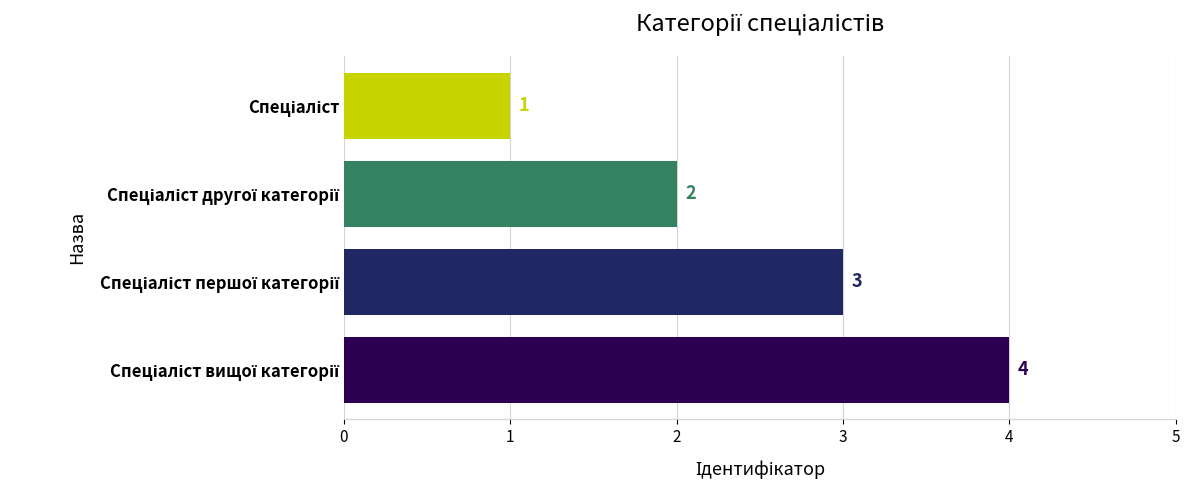

What is the smallest value displayed?

1